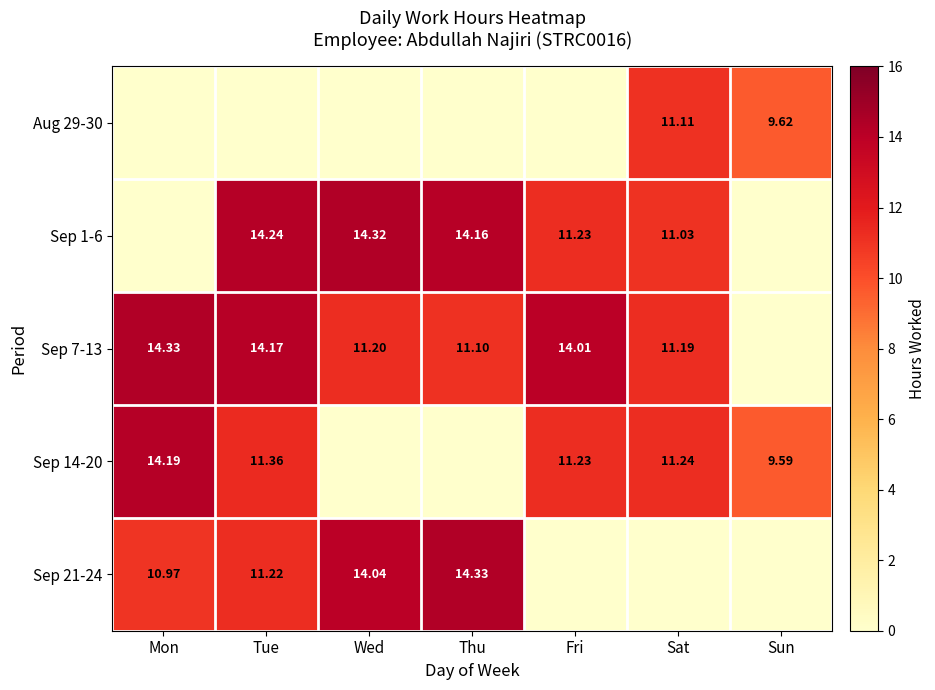

What is the average value of the Sep 21-24 series?

7.2